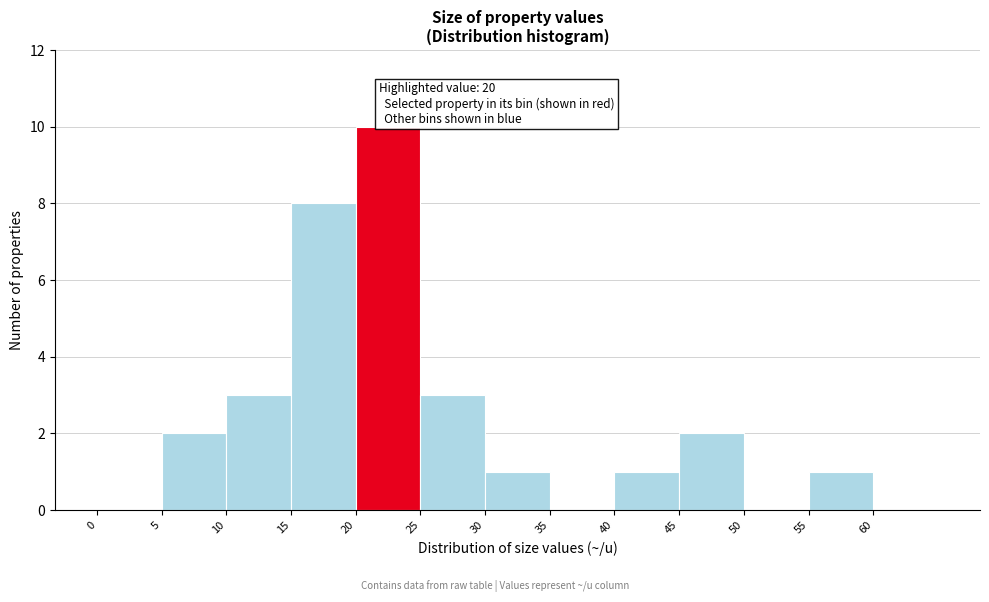

Which range on the x-axis has the tallest bar?

20 to 25